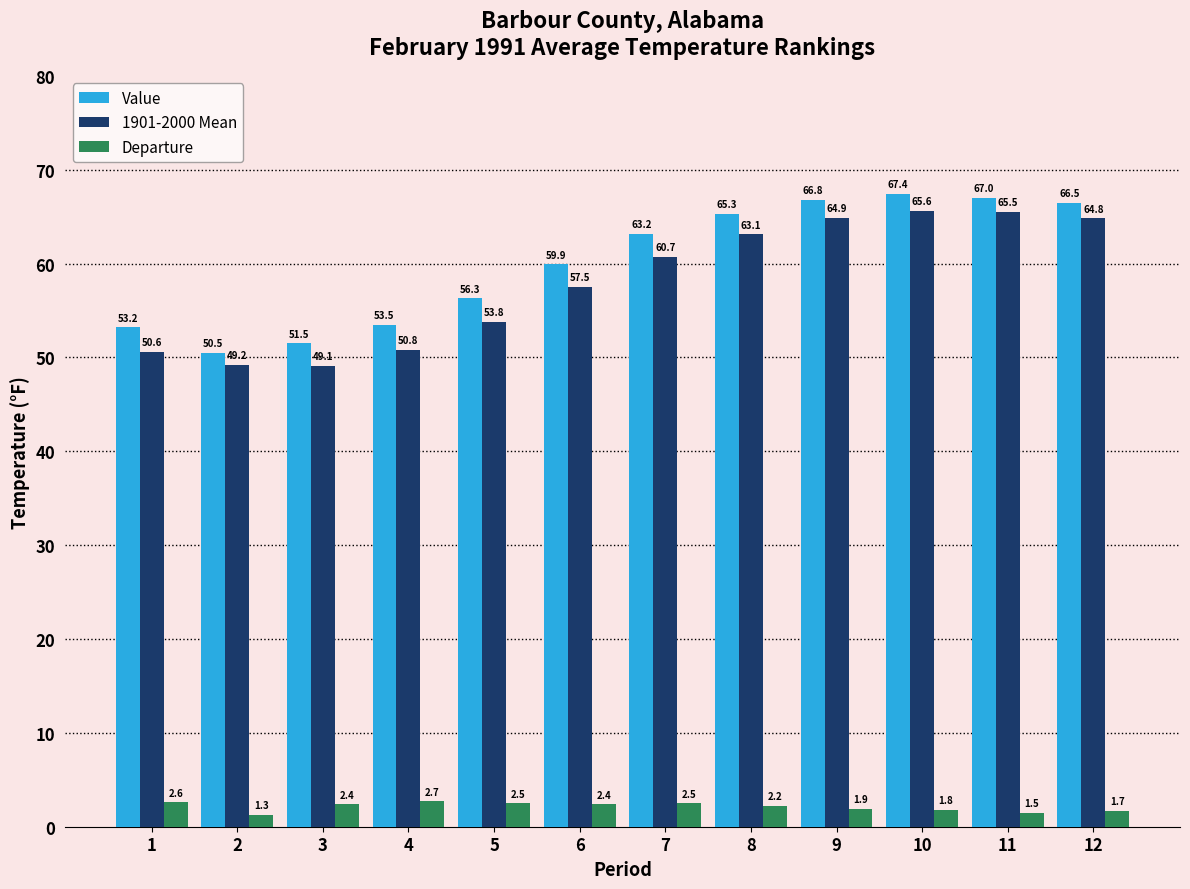

Reading left to right, list all the values displayed in this chart.

Value: 1=53.2	2=50.5	3=51.5	4=53.5	5=56.3	6=59.9	7=63.2	8=65.3	9=66.8	10=67.4	11=67.0	12=66.5
1901-2000 Mean: 1=50.6	2=49.2	3=49.1	4=50.8	5=53.8	6=57.5	7=60.7	8=63.1	9=64.9	10=65.6	11=65.5	12=64.8
Departure: 1=2.6	2=1.3	3=2.4	4=2.7	5=2.5	6=2.4	7=2.5	8=2.2	9=1.9	10=1.8	11=1.5	12=1.7